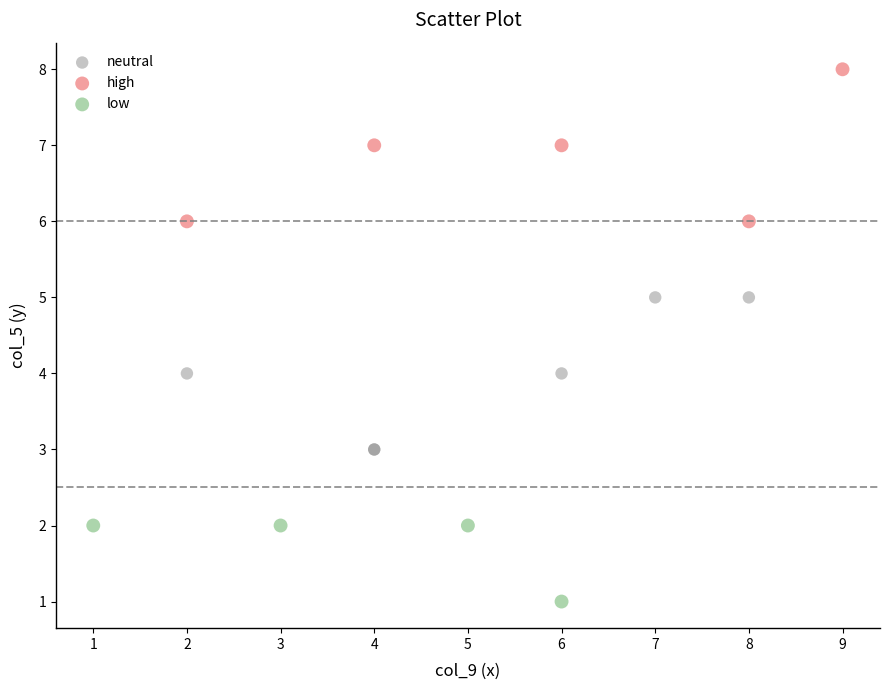

Which series reaches the maximum Y coordinate?

high